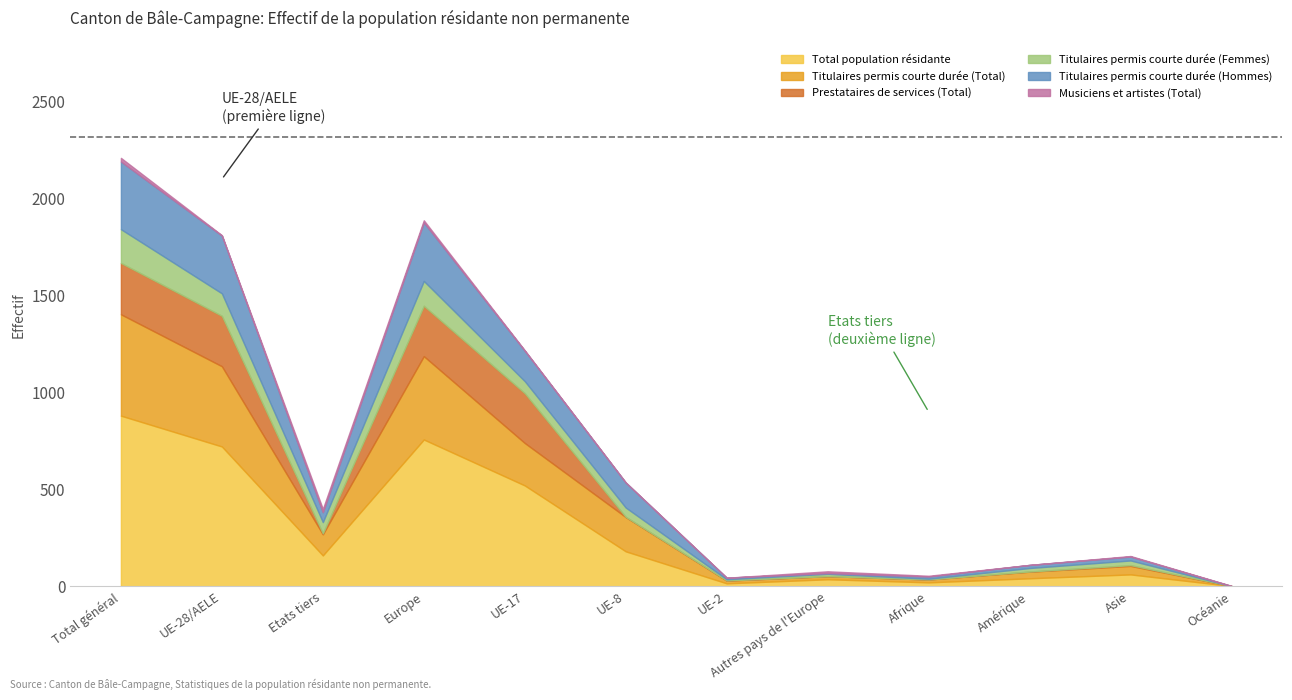

The value of Titulaires permis courte durée (Total) at Europe is 207. True or false?

False